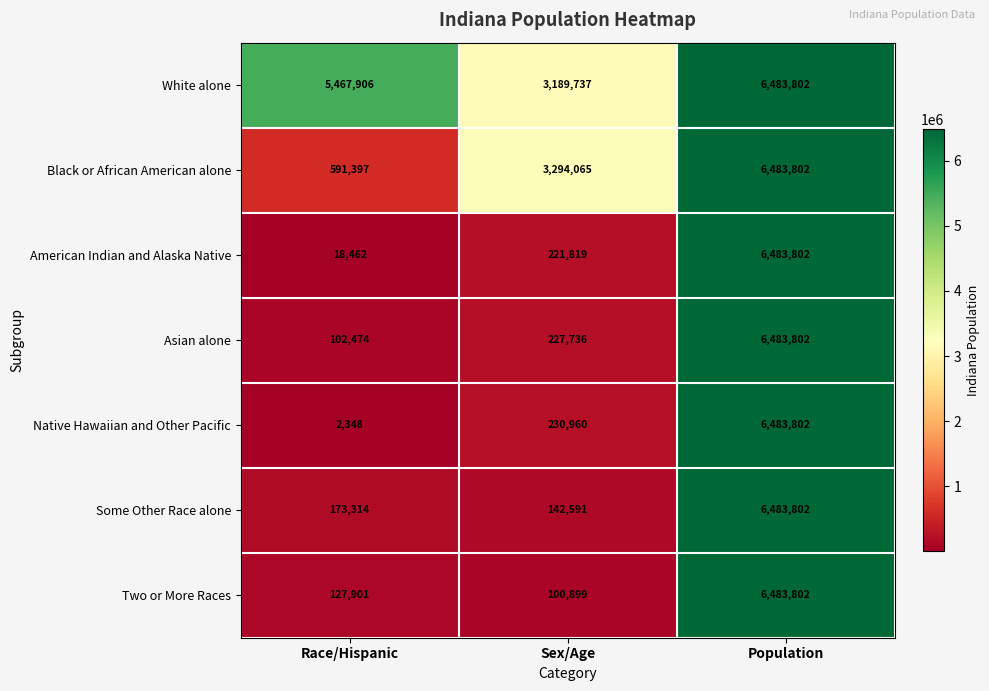

What is the difference between the Some Other Race alone values at Race/Hispanic and Population?

6310488